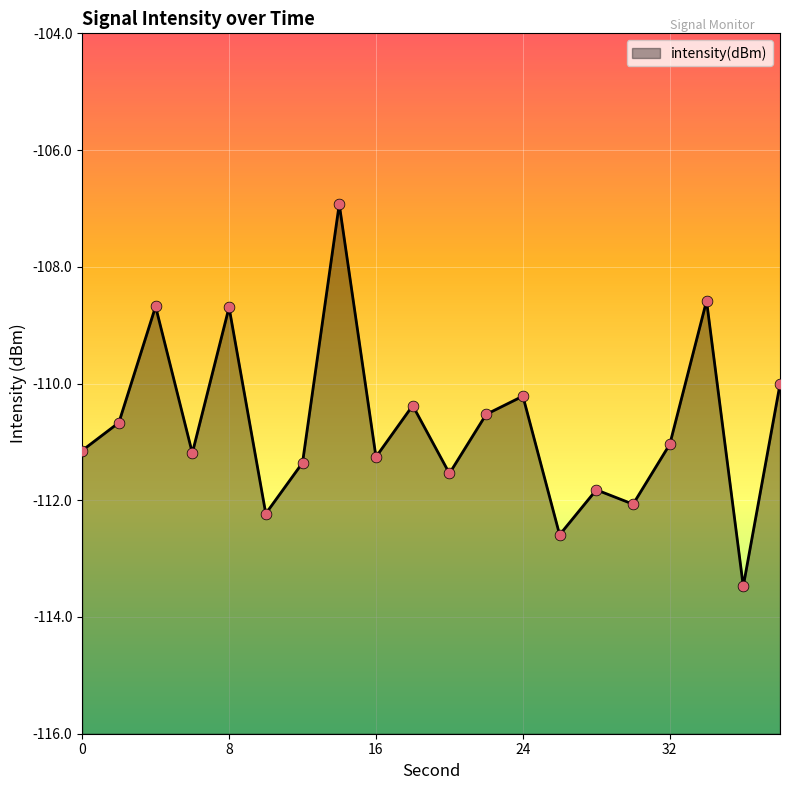

Which has a higher value, 10 or 4?

4